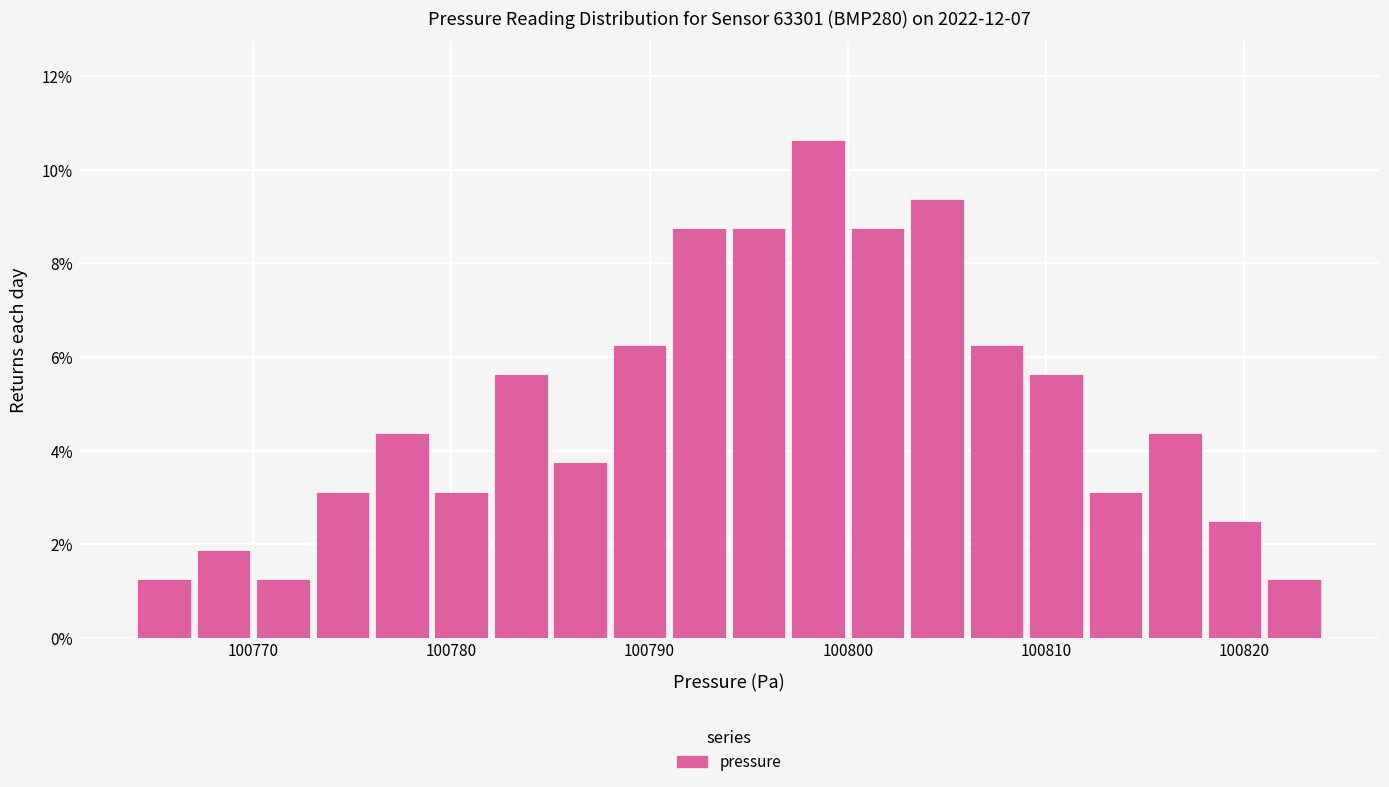

Read against the x-axis, roughly where is the centre of the tallest bar?

100799